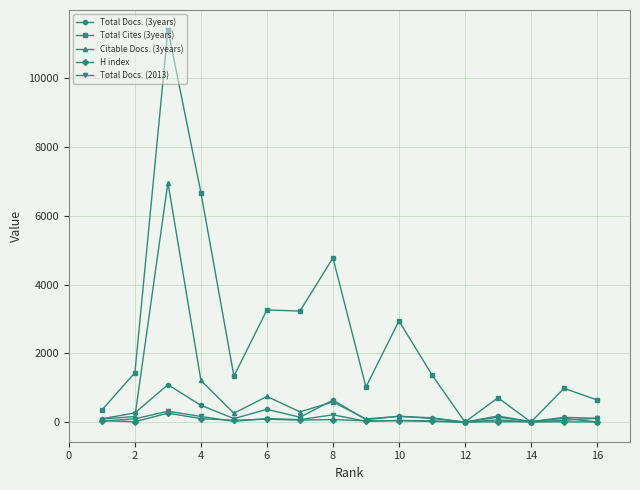

Which series has the largest total across all categories?

Total Cites (3years)